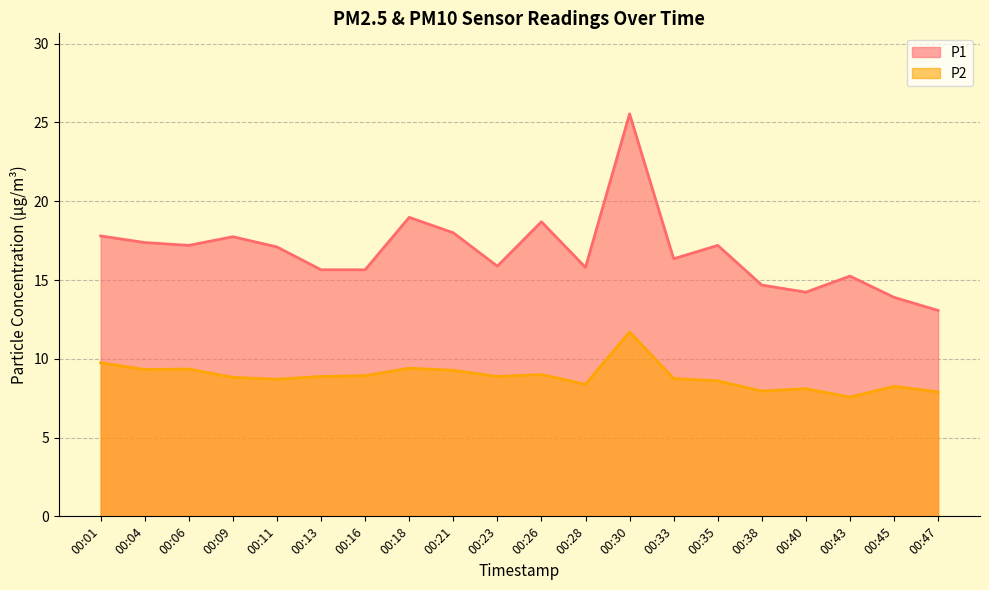

Is it true that P2 equals 9.4 at 00:18?

True